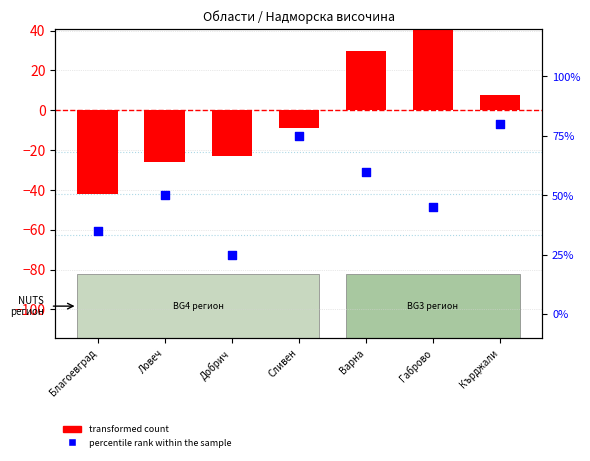

Is the value of transformed count at Сливен greater than the value of percentile rank within the sample at Добрич?

No